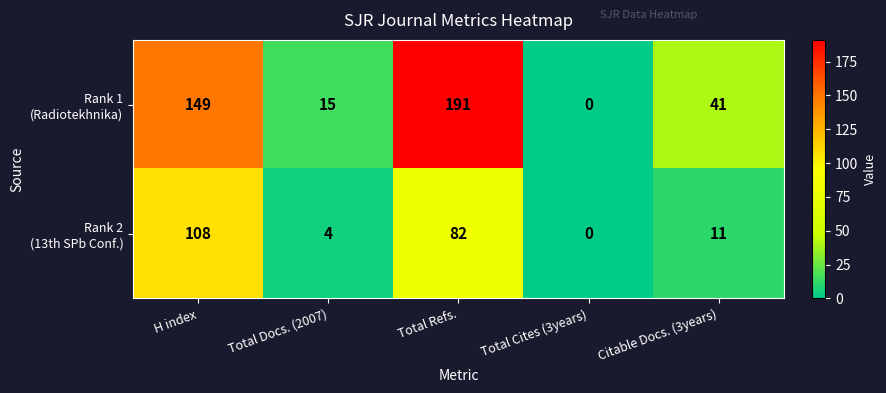

What is the total value across all series at Total Refs.?

273